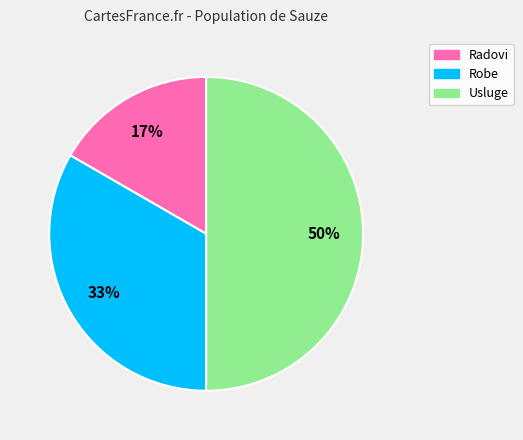

Which has a higher value, Radovi or Usluge?

Usluge